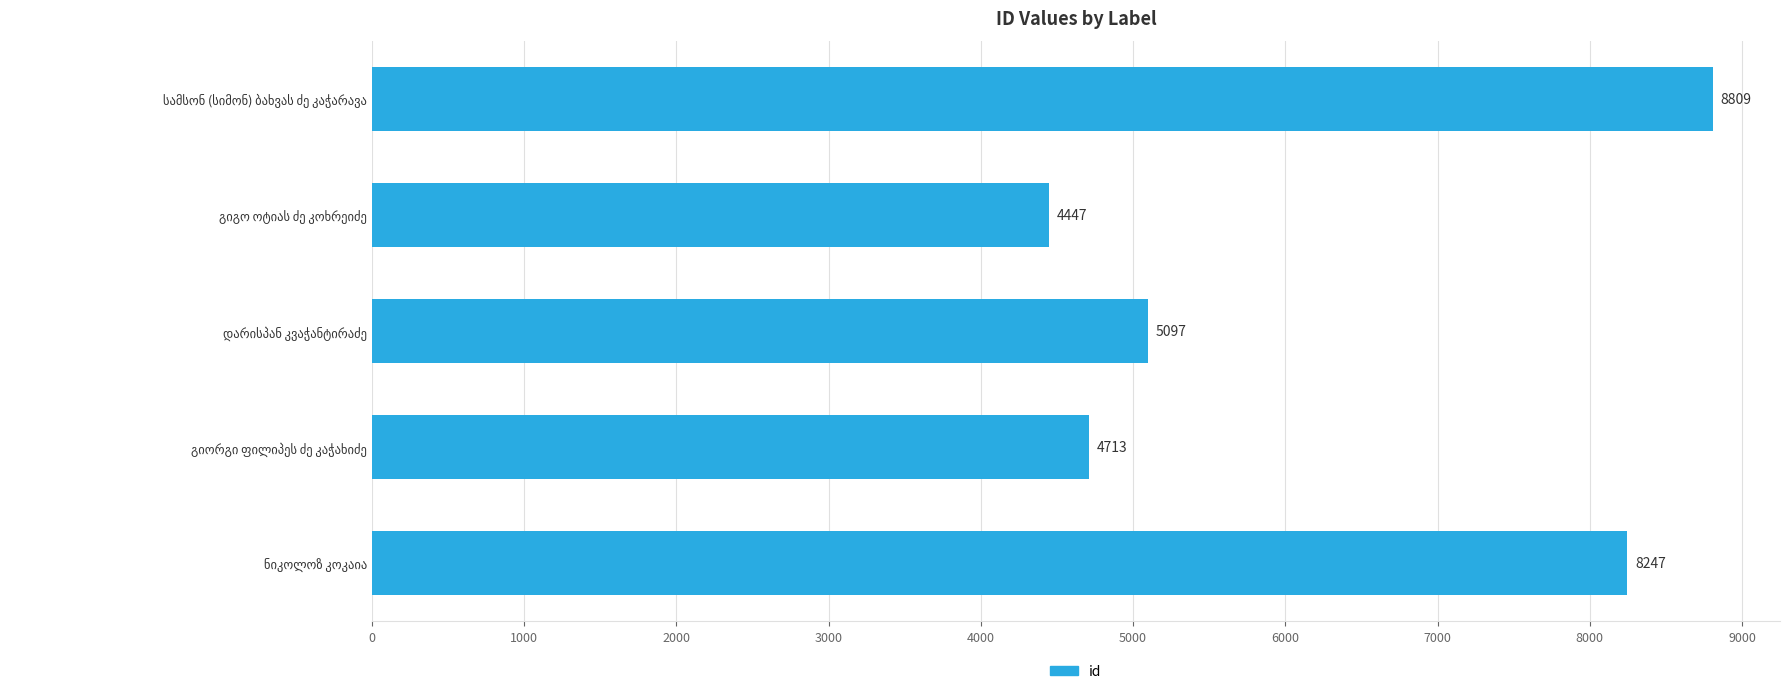

How many bars are there in total?

5